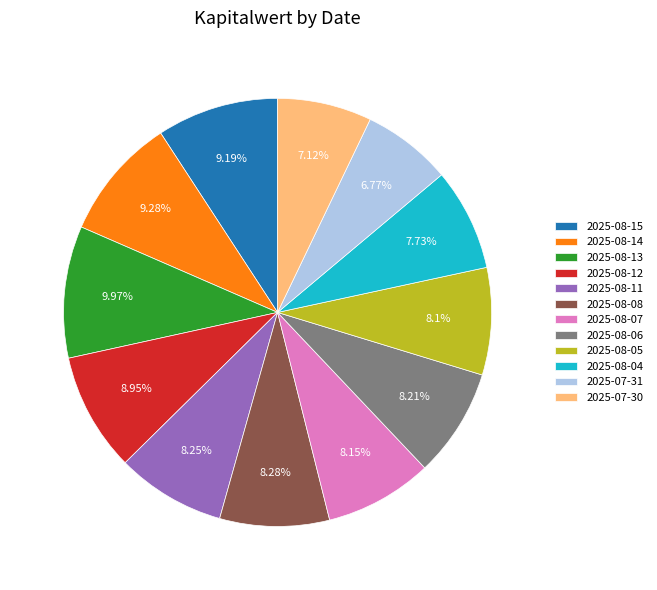

What is the total percentage of 2025-08-08 and 2025-08-06?

16.5%